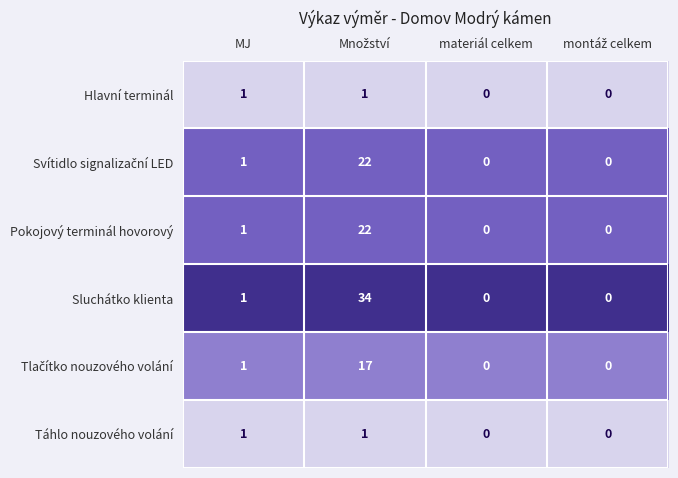

Which series has the largest total across all categories?

Sluchátko klienta